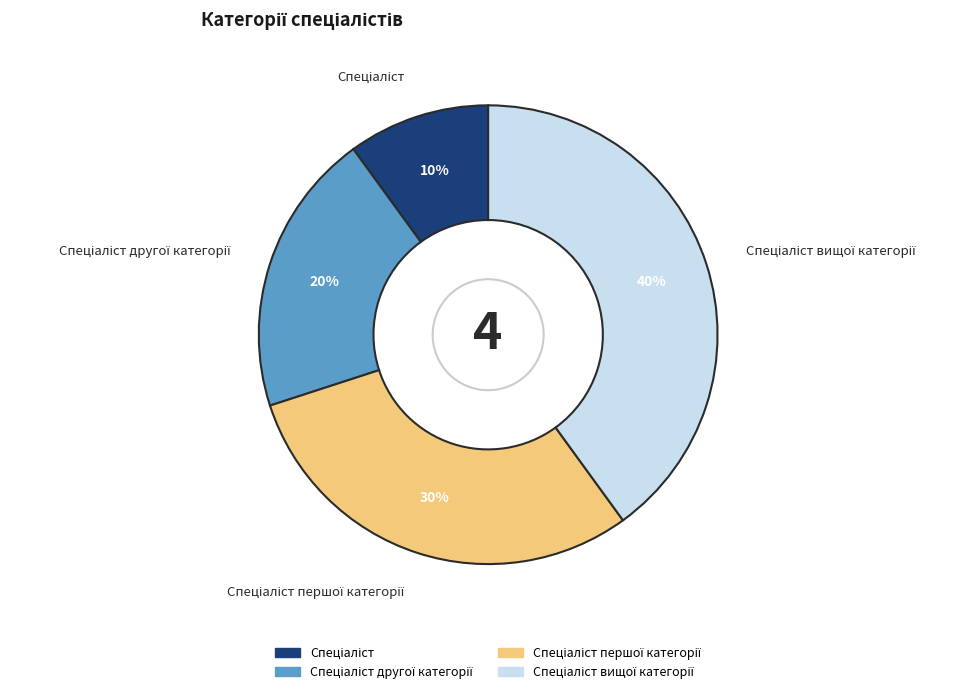

To the nearest percent, what is the average slice percentage?

25%